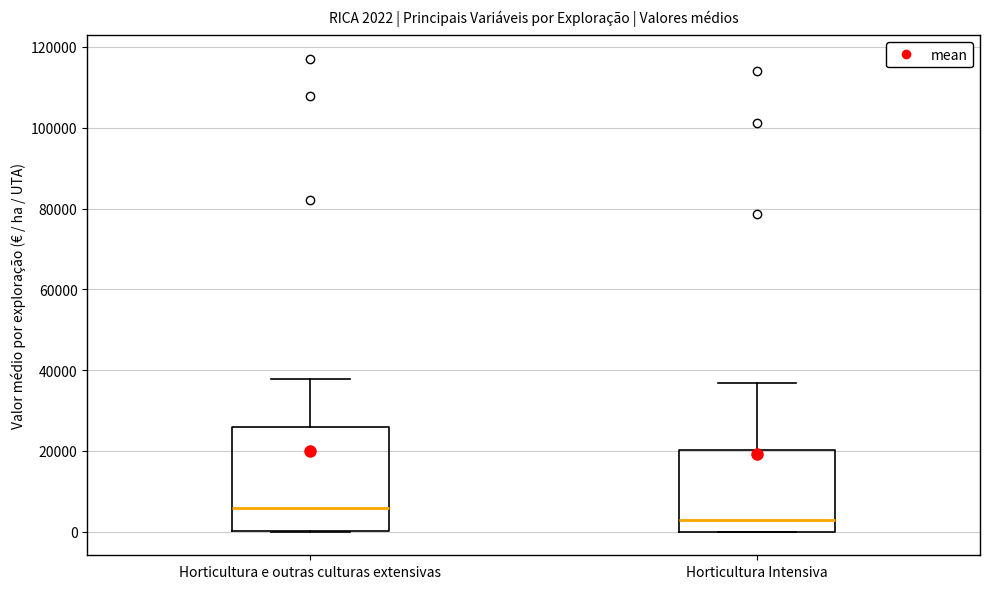

Which box is the tallest, from its lower edge to its upper edge?

Horticultura e outras culturas extensivas